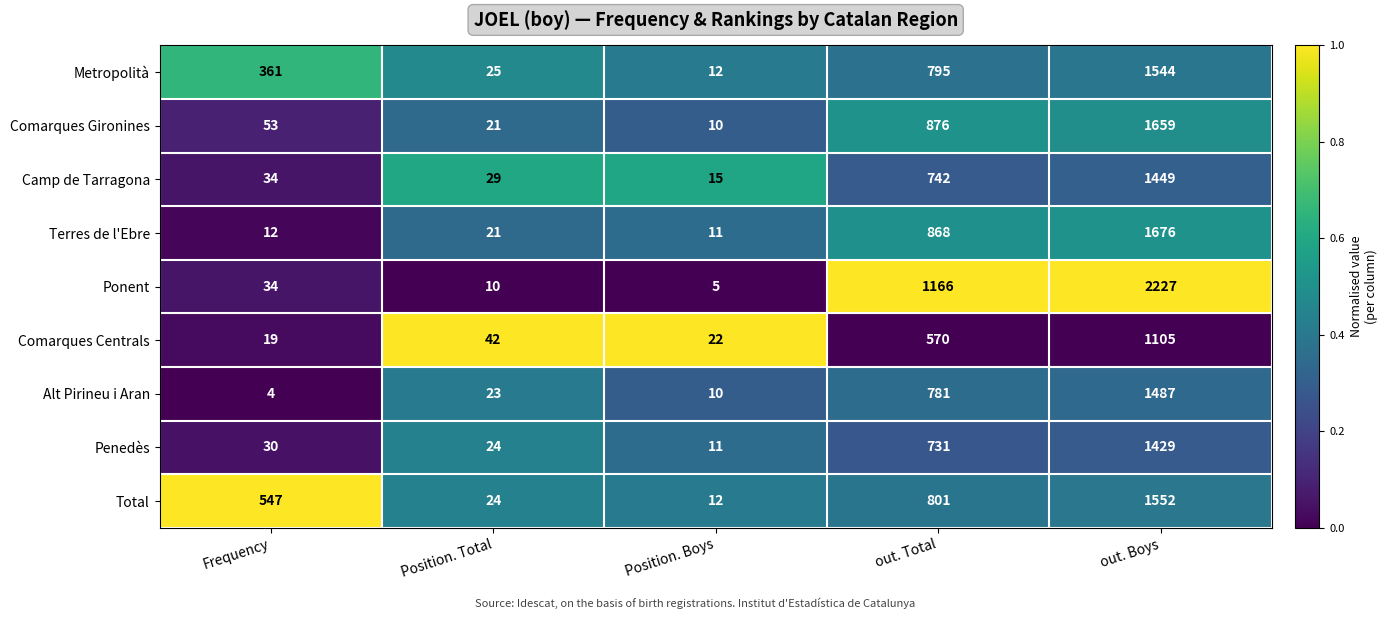

Which label corresponds to the smallest value in the chart?

Frequency